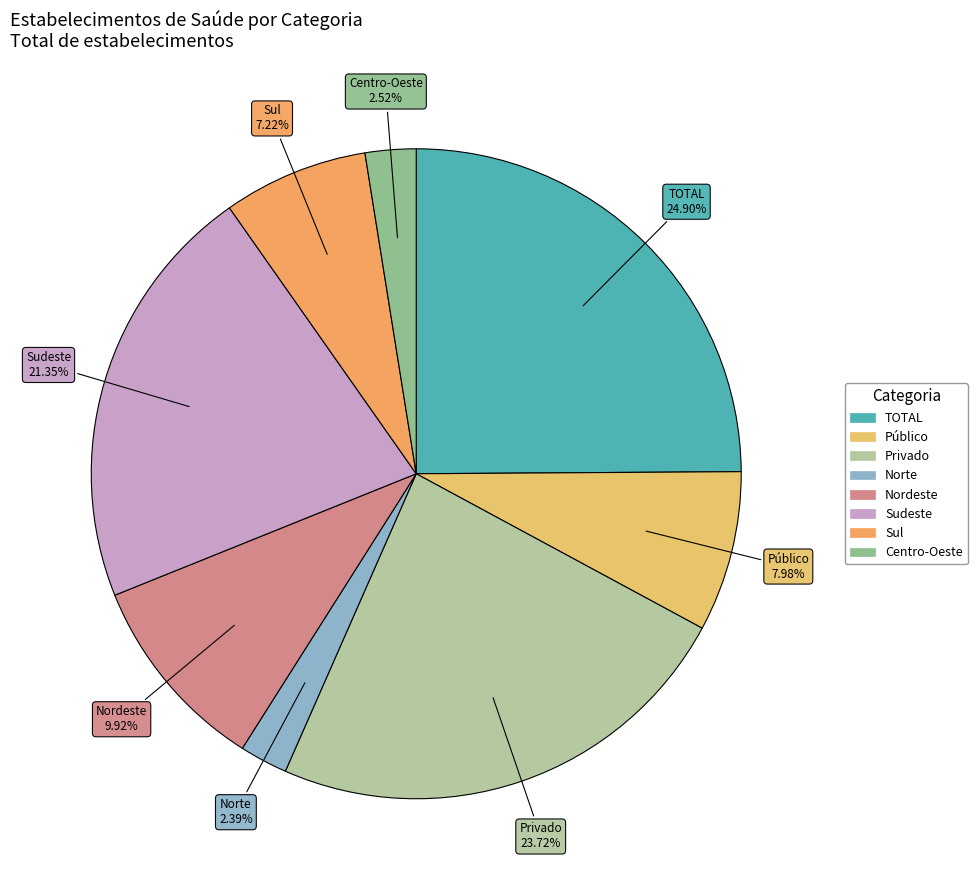

Do Centro-Oeste and Sudeste together represent more than half of the pie?

No